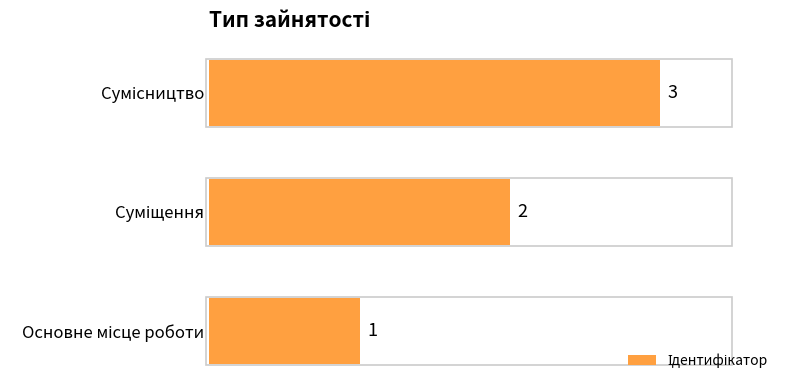

How many values are between 1 and 3?

3